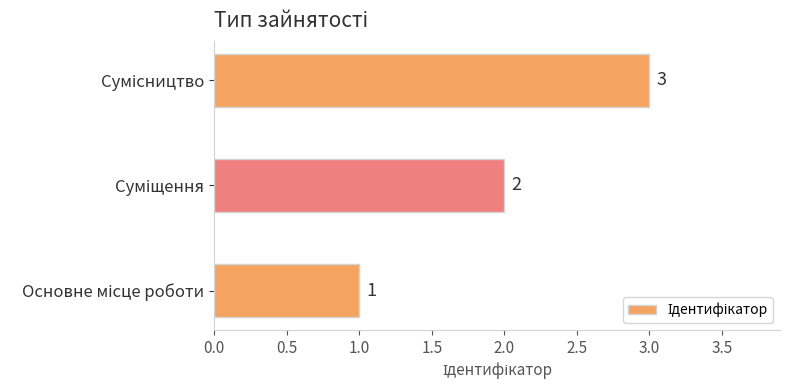

What is the sum of all values?

6